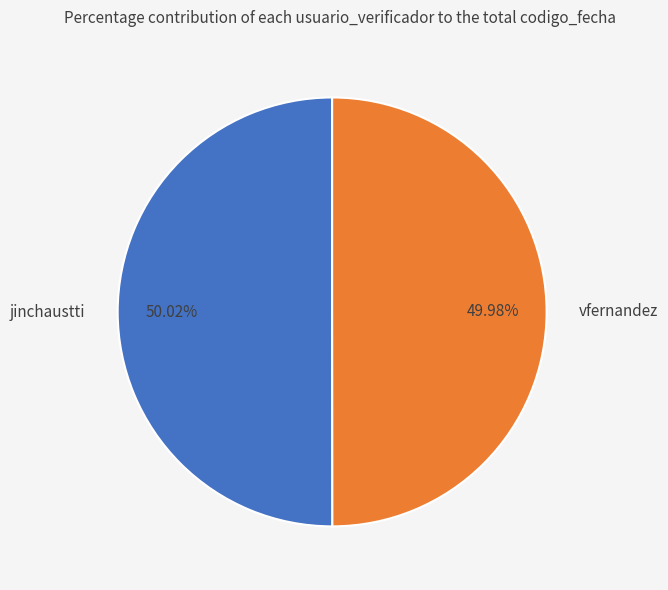

How many segments does this pie chart have?

2